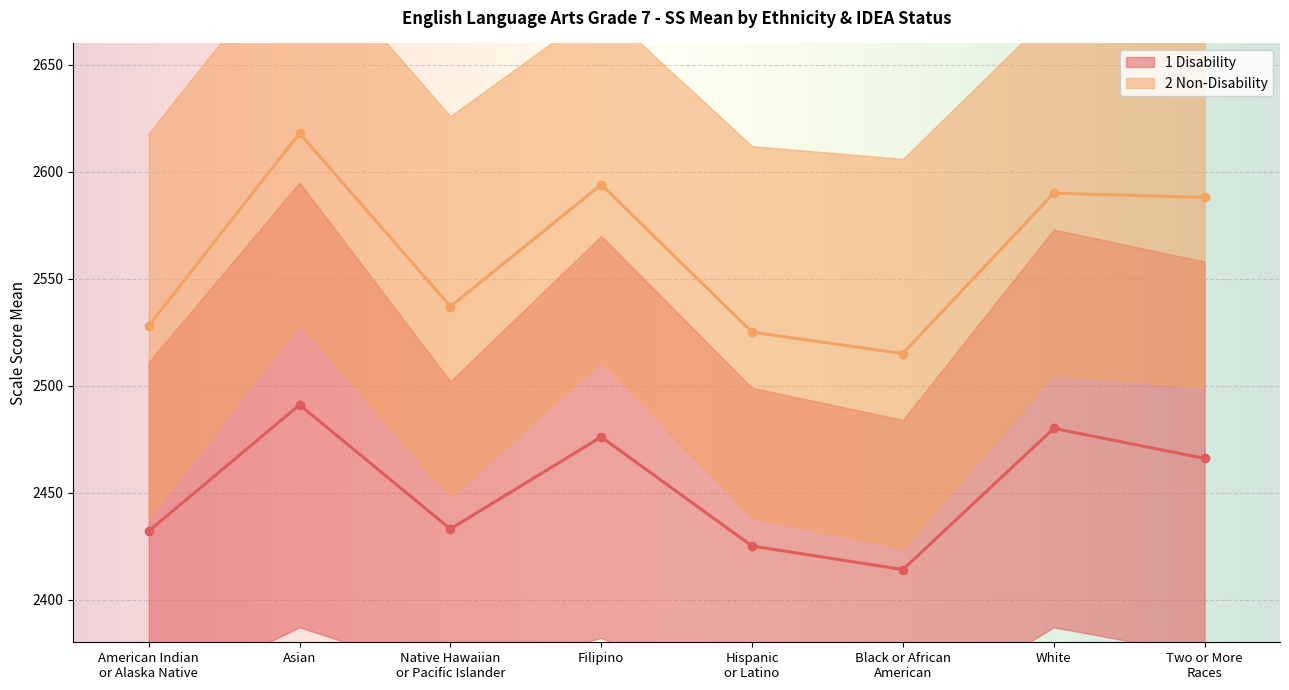

At Two or More
Races, list the series in order from largest to smallest.

2 Non-Disability, 1 Disability